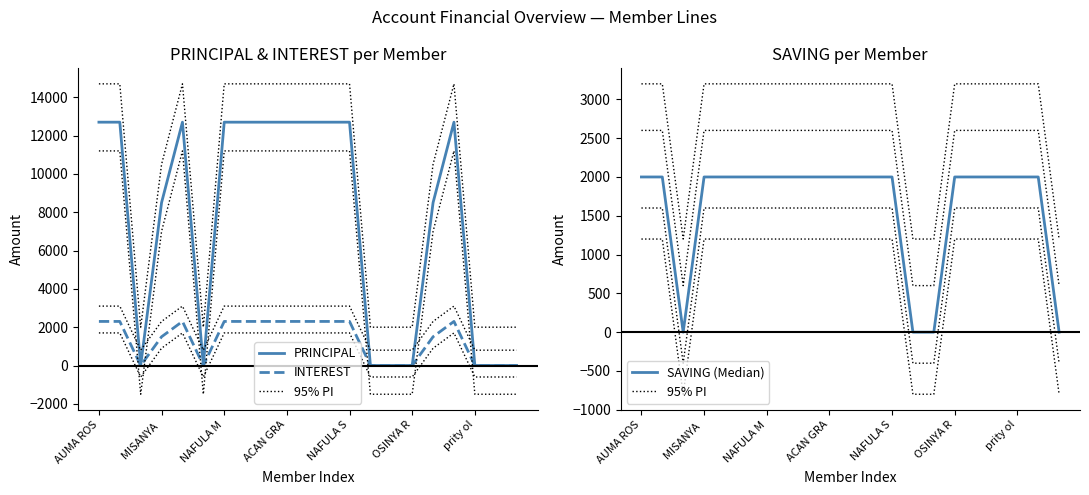

What is the total value across all series at OSINYA R?

5200